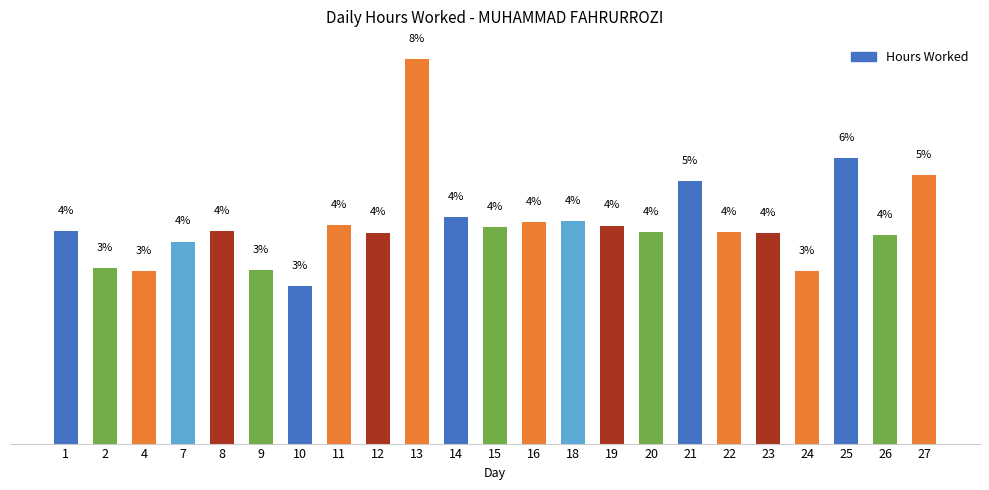

Does the chart contain stacked bars?

No